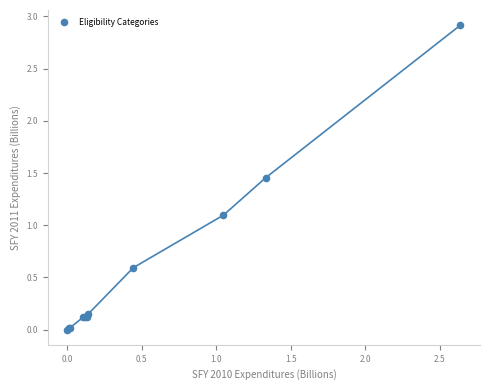

What Y value in the scatter plot is closest to 1?

1.1